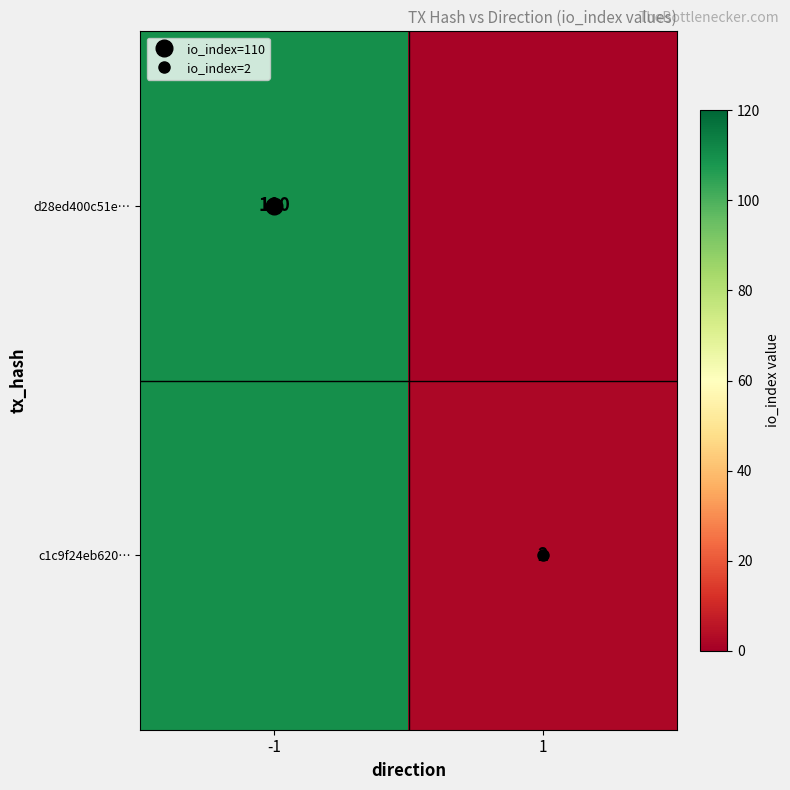

Which label corresponds to the largest value in the chart?

-1